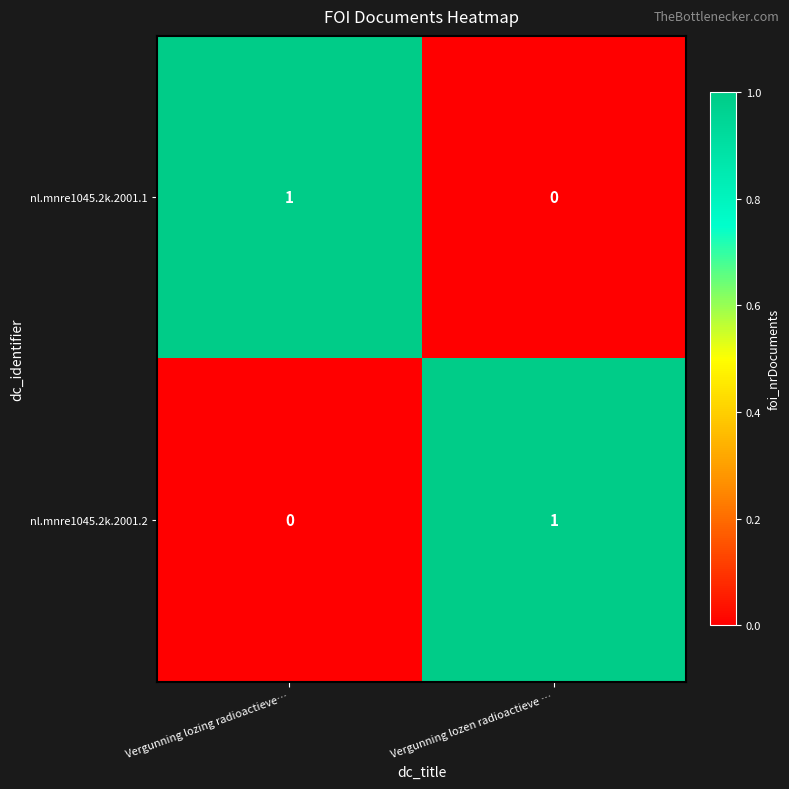

True or false: nl.mnre1045.2k.2001.2 has a value of 1 at Vergunning lozen radioactieve ….

True